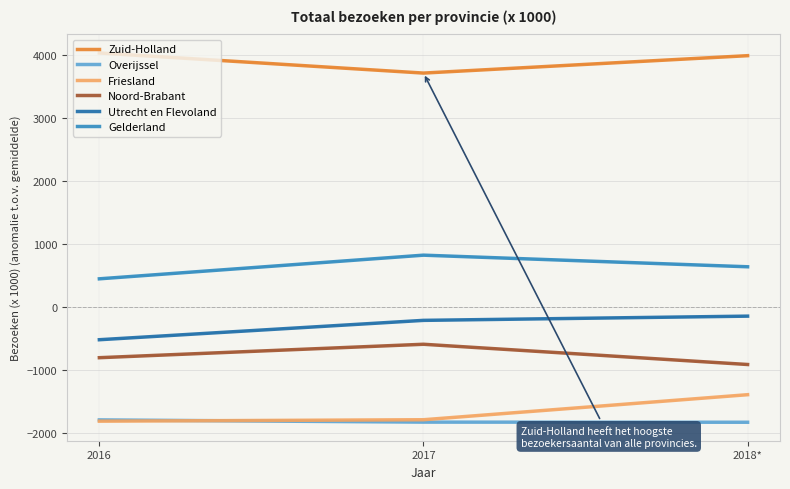

What value does the Friesland series have at 2016?

-1811.8